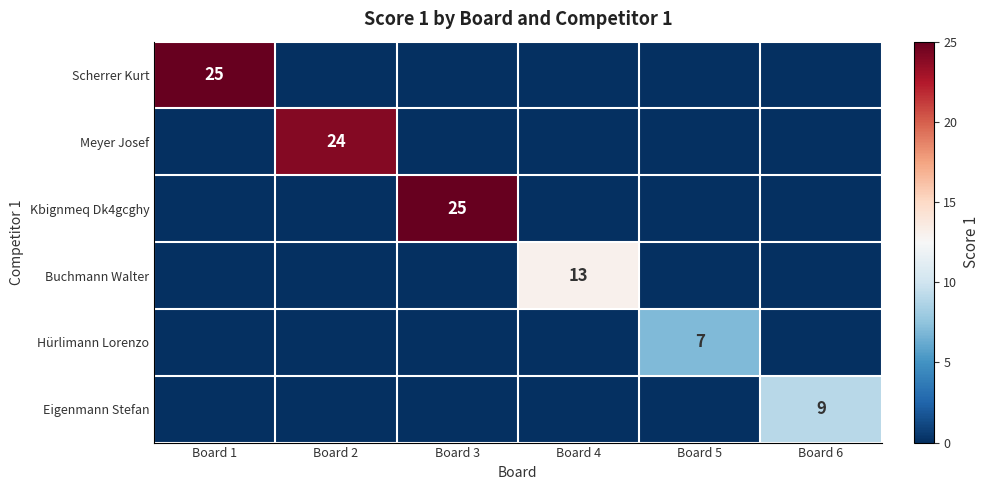

True or false: Meyer Josef has a value of 11 at Board 2.

False